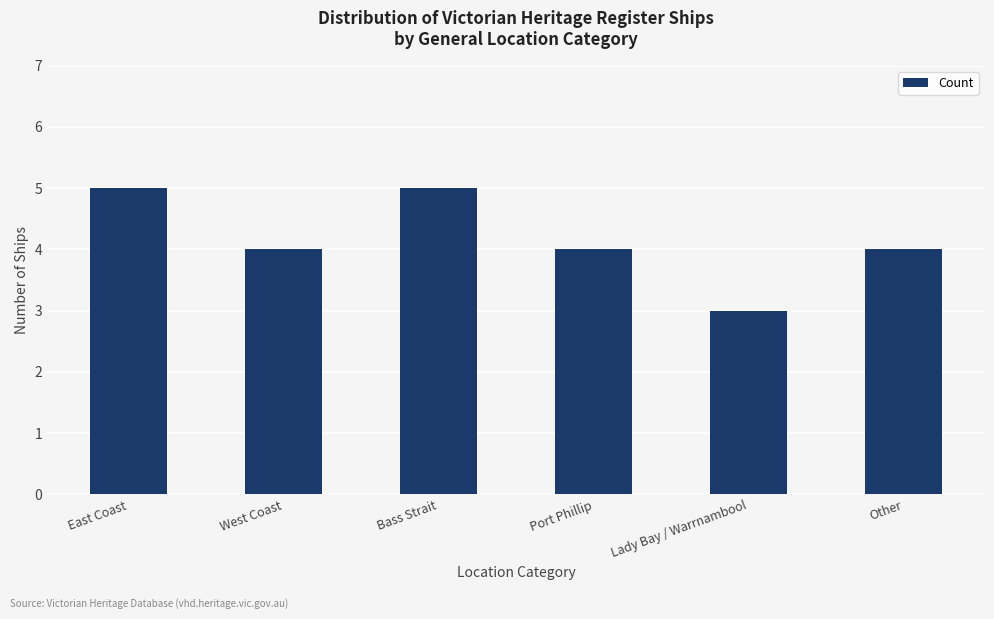

Reading right to left, what are all the values shown in this chart?

4	3	4	5	4	5